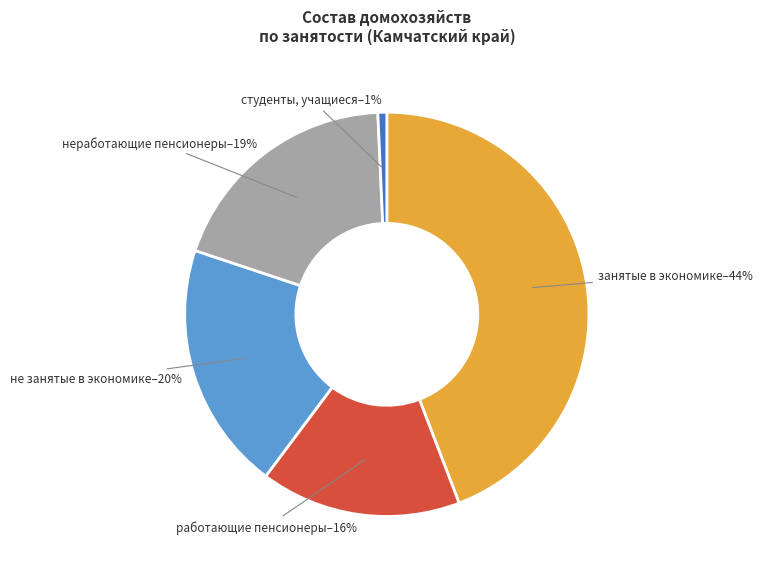

Is there any slice that represents more than half of the pie?

No